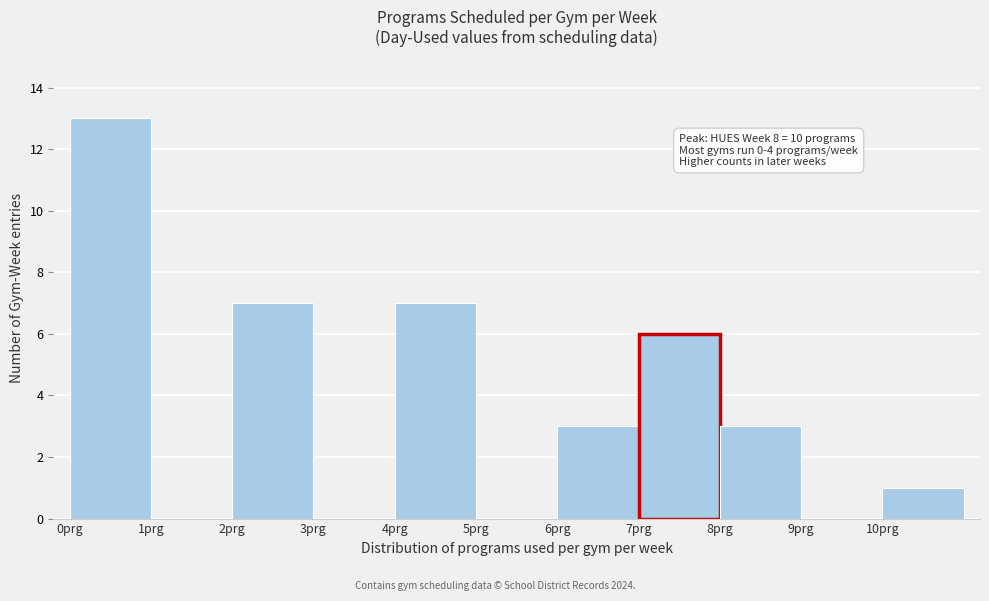

Which range on the x-axis has the tallest bar?

0 to 1